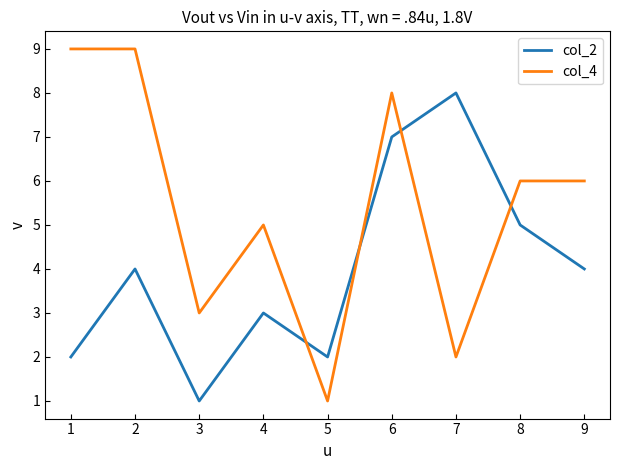

Reading left to right, list all the values displayed in this chart.

col_2: 2	4	1	3	2	7	8	5	4
col_4: 9	9	3	5	1	8	2	6	6